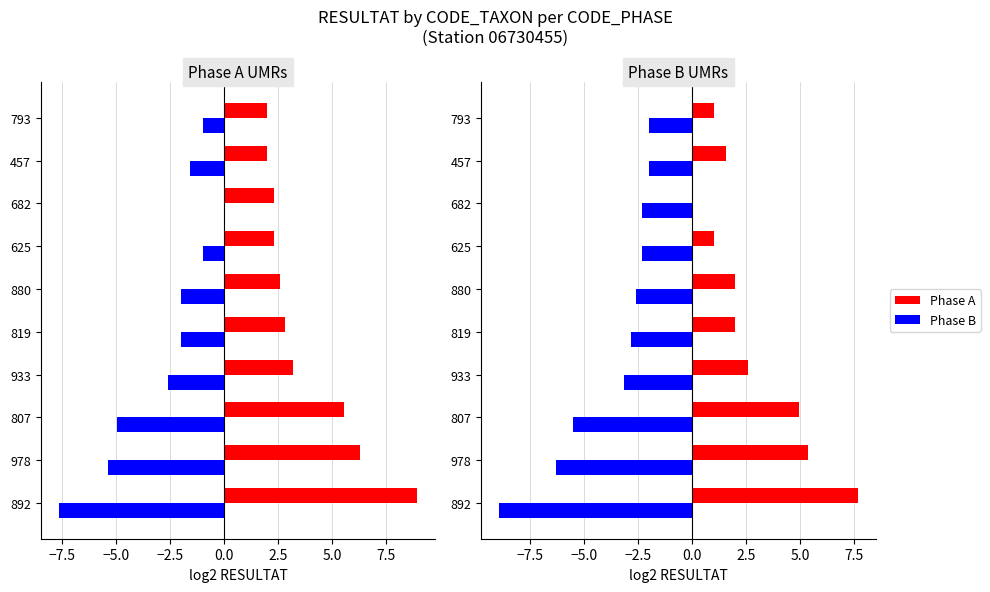

What is the value of the Phase A bar at the 5th from the left?

2.0